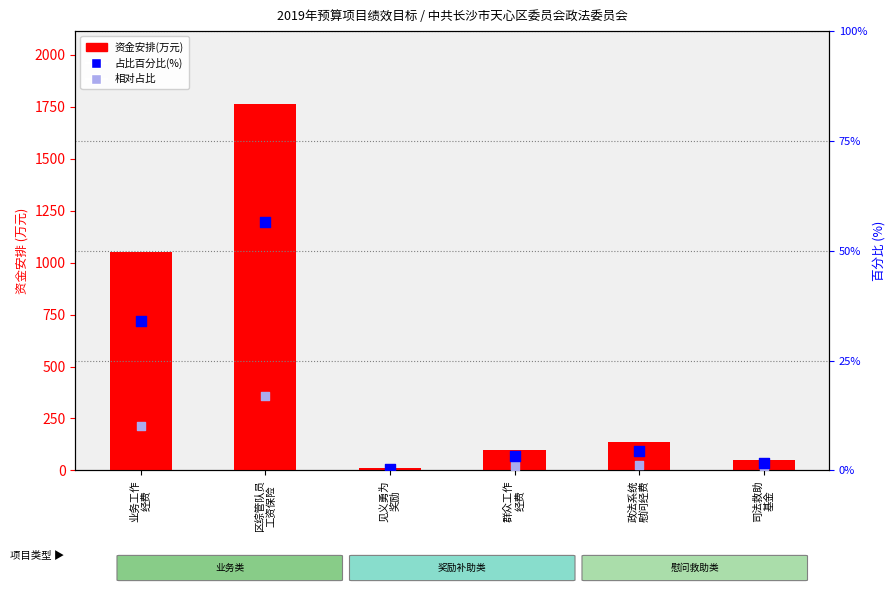

Which series reaches the maximum Y coordinate?

资金安排(万元)